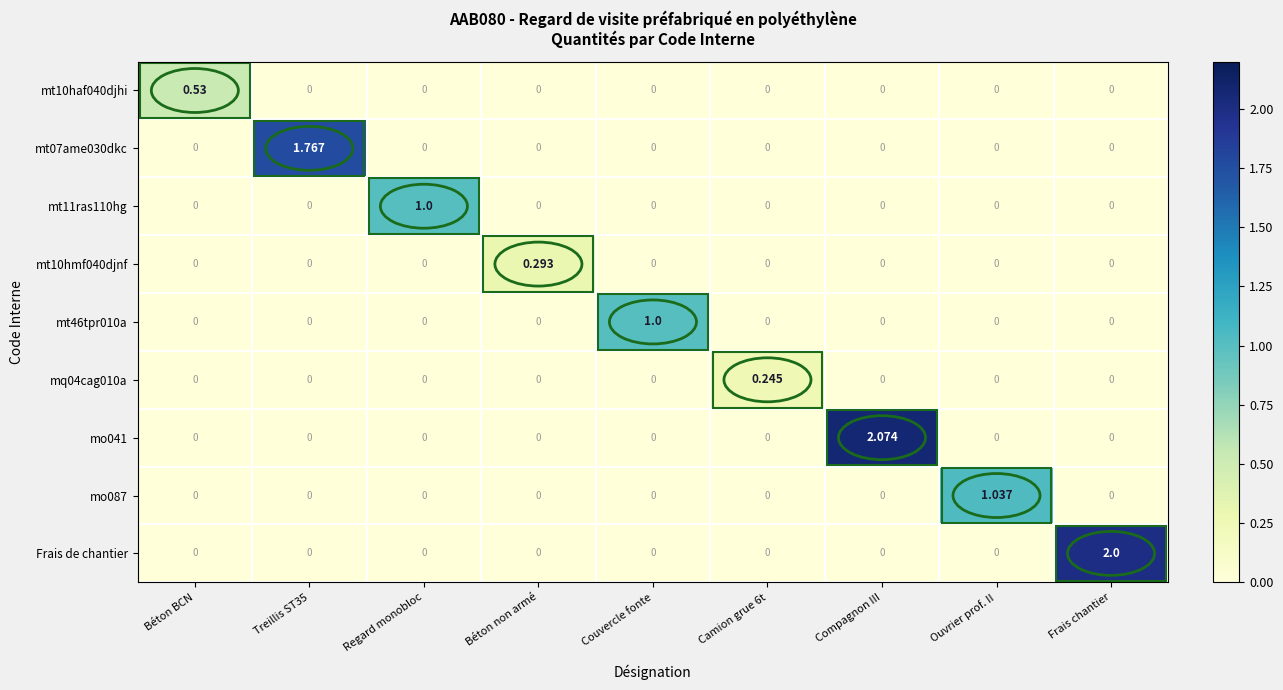

At which category is the sum across all series the highest?

Compagnon III